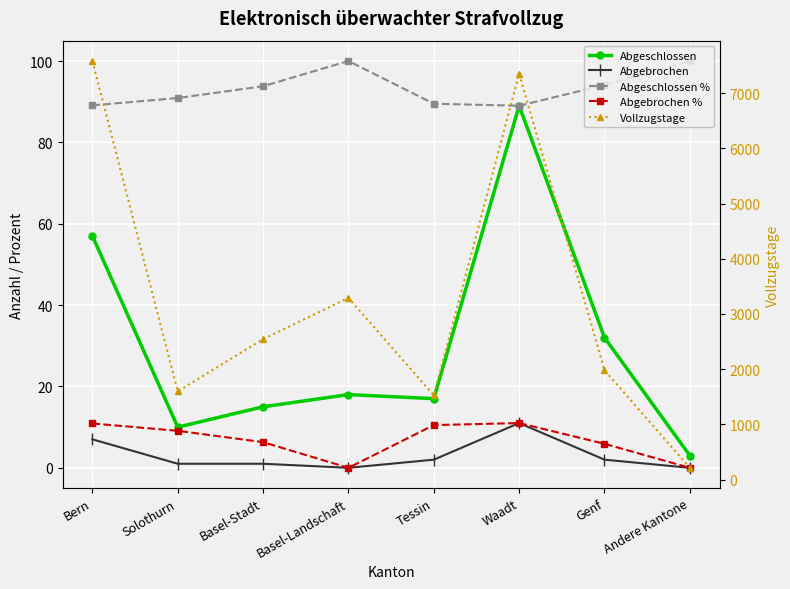

What is the label of the 6th point from the left?

Waadt